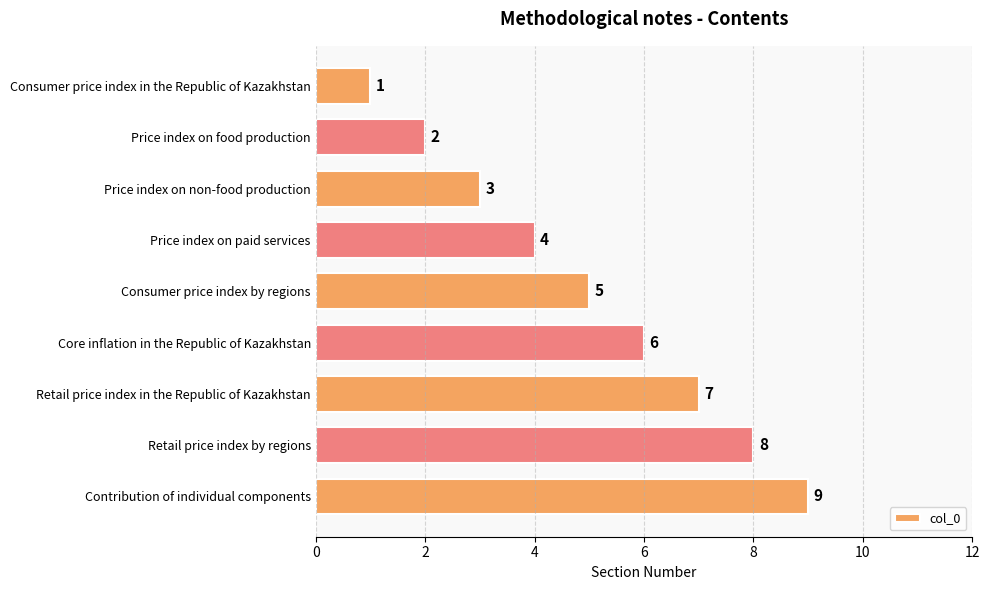

What is the label of the 1st bar from the top?

Consumer price index in the Republic of Kazakhstan